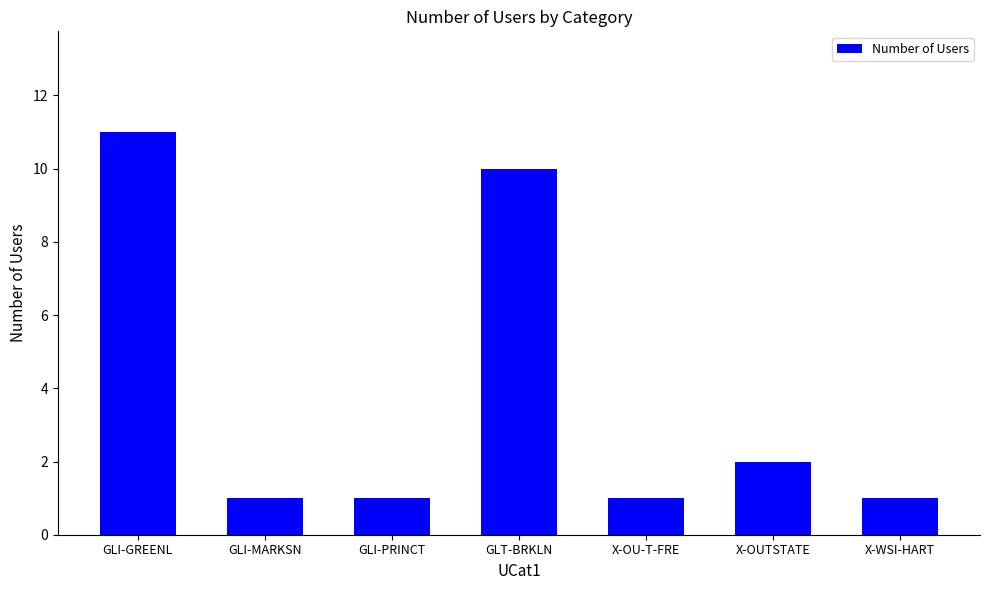

The value at X-WSI-HART is 0. True or false?

False